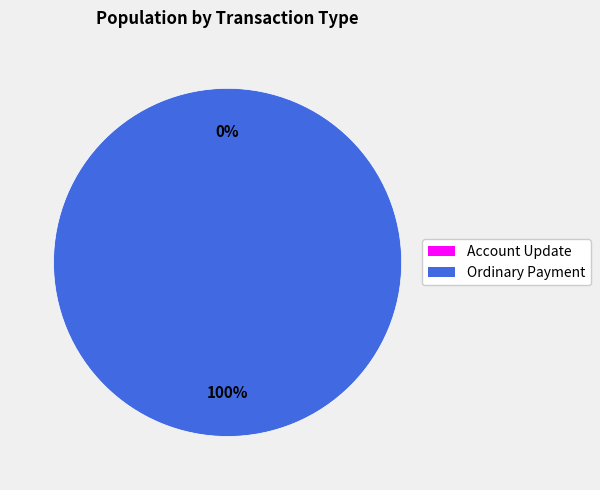

Rank the categories by value from highest to lowest.

Ordinary Payment, Account Update